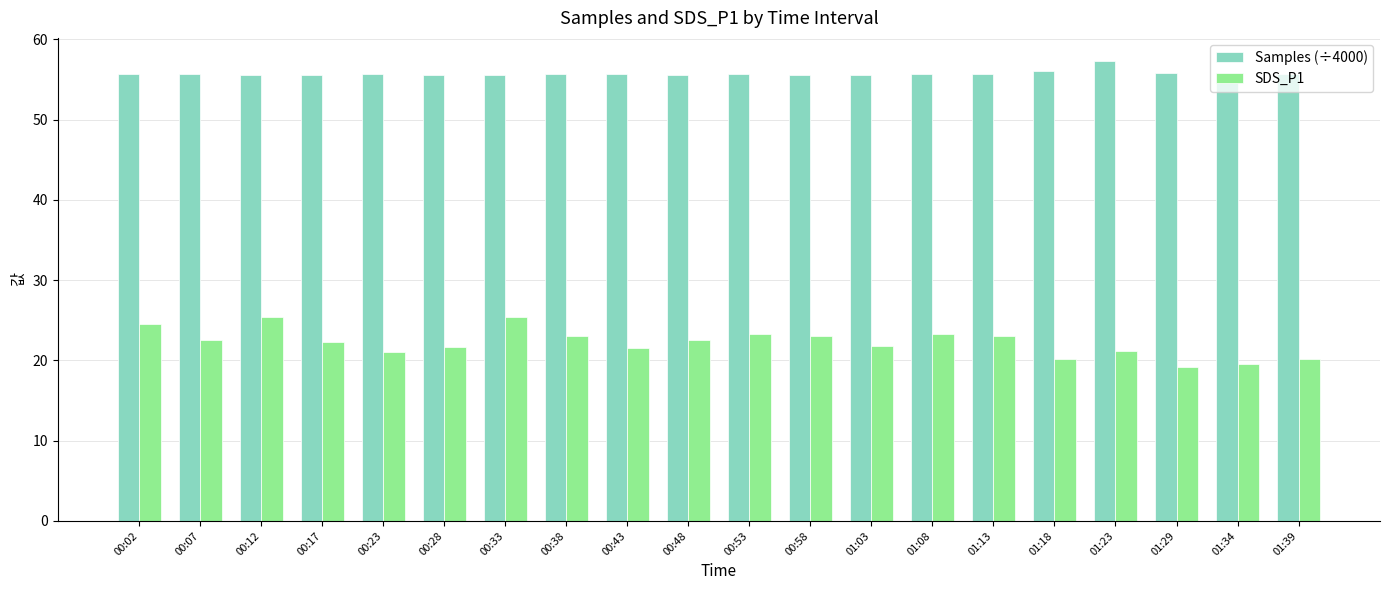

Which series has the largest range (max minus min)?

SDS_P1